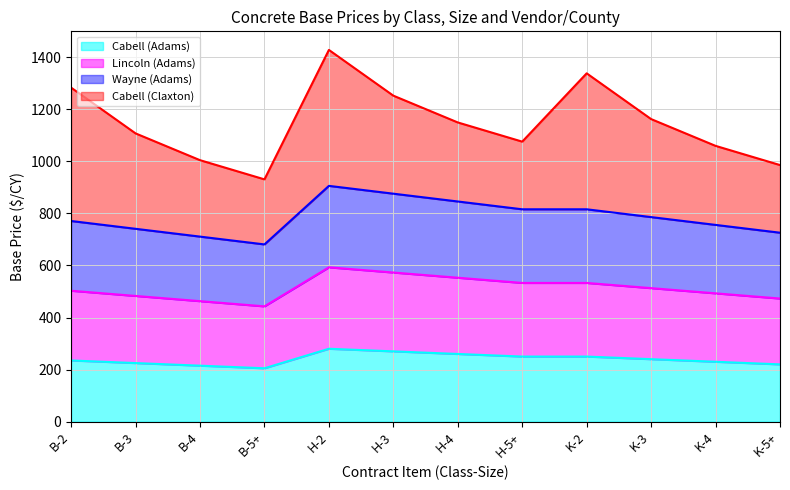

What is the average value of the Cabell (Adams) series?

240.0